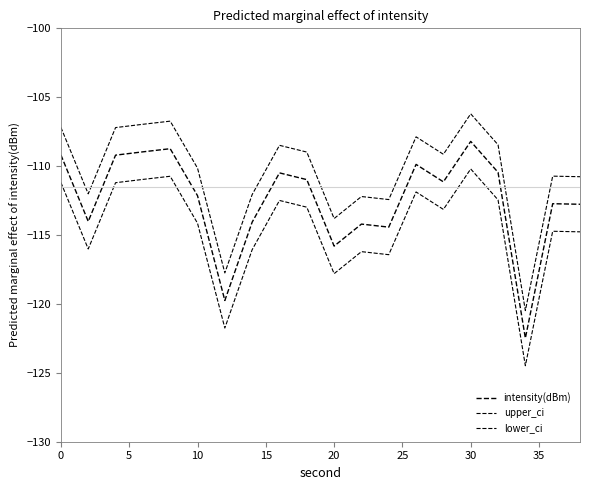

What is the smallest value displayed?

-124.5